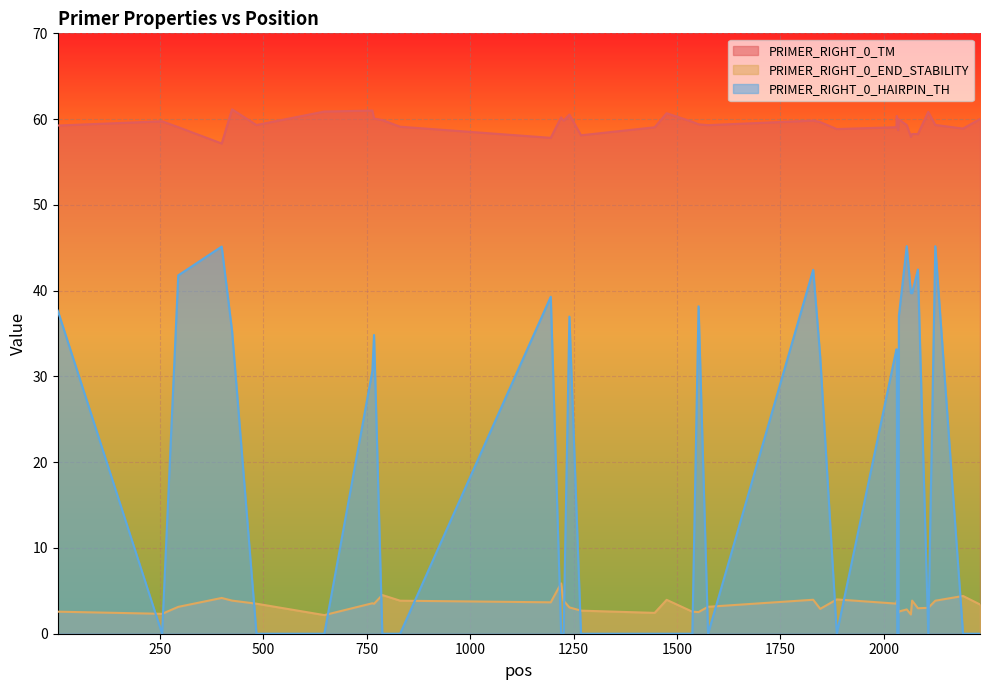

Reading right to left, list all the values displayed in this chart.

PRIMER_RIGHT_0_TM: 60.0	58.9	59.3	60.8	58.3	58.3	57.9	59.3	60.0	59.3	58.7	60.1	59.1	60.4	59.1	58.8	59.7	59.8	59.3	59.4	59.7	60.7	59.0	58.1	60.5	59.8	60.2	57.8	59.1	59.9	60.1	61.0	60.9	59.3	61.1	57.2	59.1	59.7	59.3
PRIMER_RIGHT_0_END_STABILITY: 3.4	4.4	3.9	3.0	3.0	3.9	2.2	2.8	2.6	2.4	3.0	2.9	3.9	3.9	3.5	4.0	2.9	4.0	3.1	2.5	2.6	4.0	2.4	2.7	3.1	3.9	5.9	3.7	3.9	4.5	3.5	3.5	2.2	3.5	3.9	4.2	3.1	2.3	2.6
PRIMER_RIGHT_0_HAIRPIN_TH: 0.0	0.0	45.2	0.0	42.5	39.7	39.7	45.2	37.0	0.0	0.0	0.0	0.0	33.1	33.1	0.0	32.2	42.4	0.0	38.2	0.0	0.0	0.0	0.0	37.0	0.0	0.0	39.3	0.0	0.0	34.8	30.6	0.0	0.0	35.3	45.1	41.8	0.0	37.7